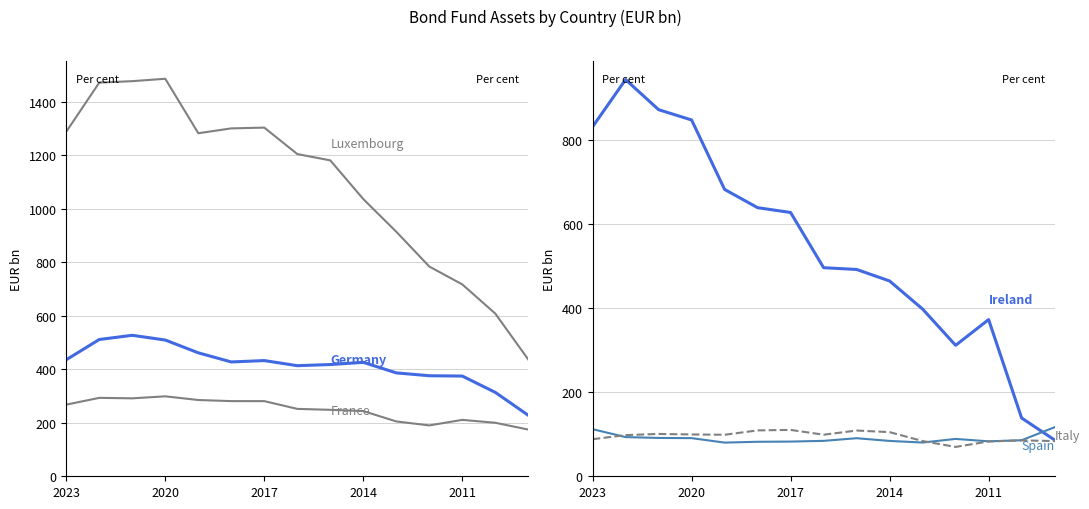

Between 2011 and 12, which series saw the biggest shift?

Luxembourg